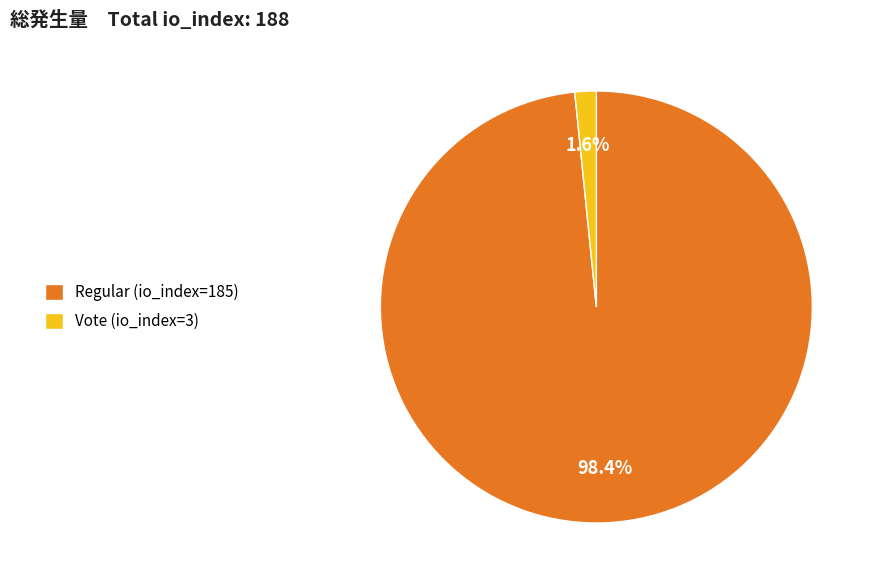

Which category accounts for the majority?

Regular (io_index=185)